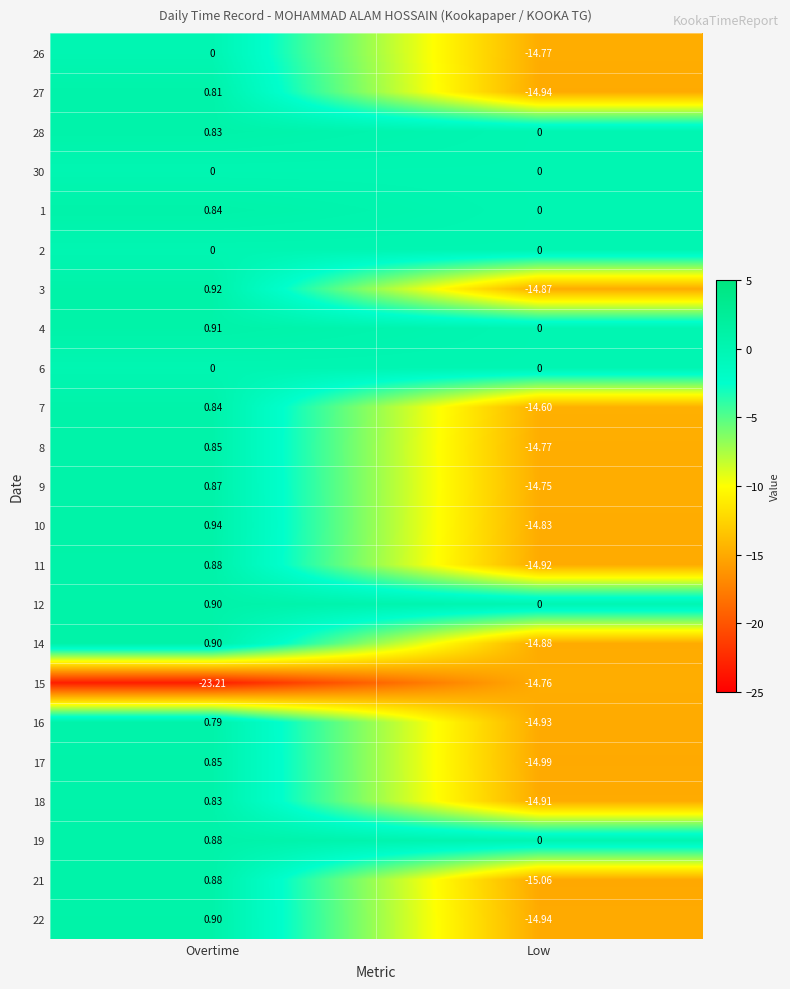

List the labels in order of 14 value, largest first.

Overtime, Low